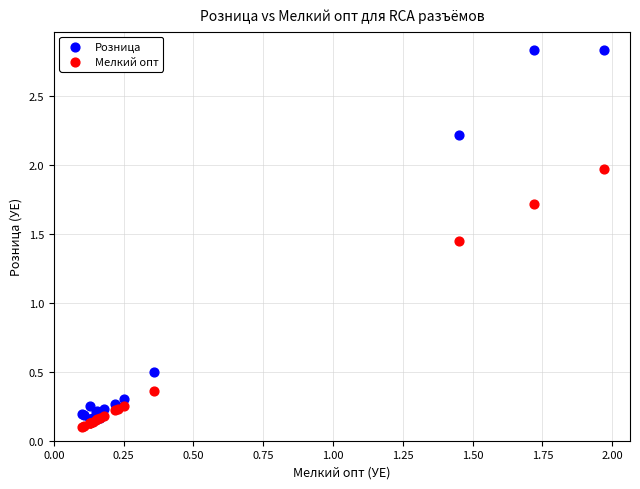

Which series reaches the minimum Y coordinate?

Мелкий опт